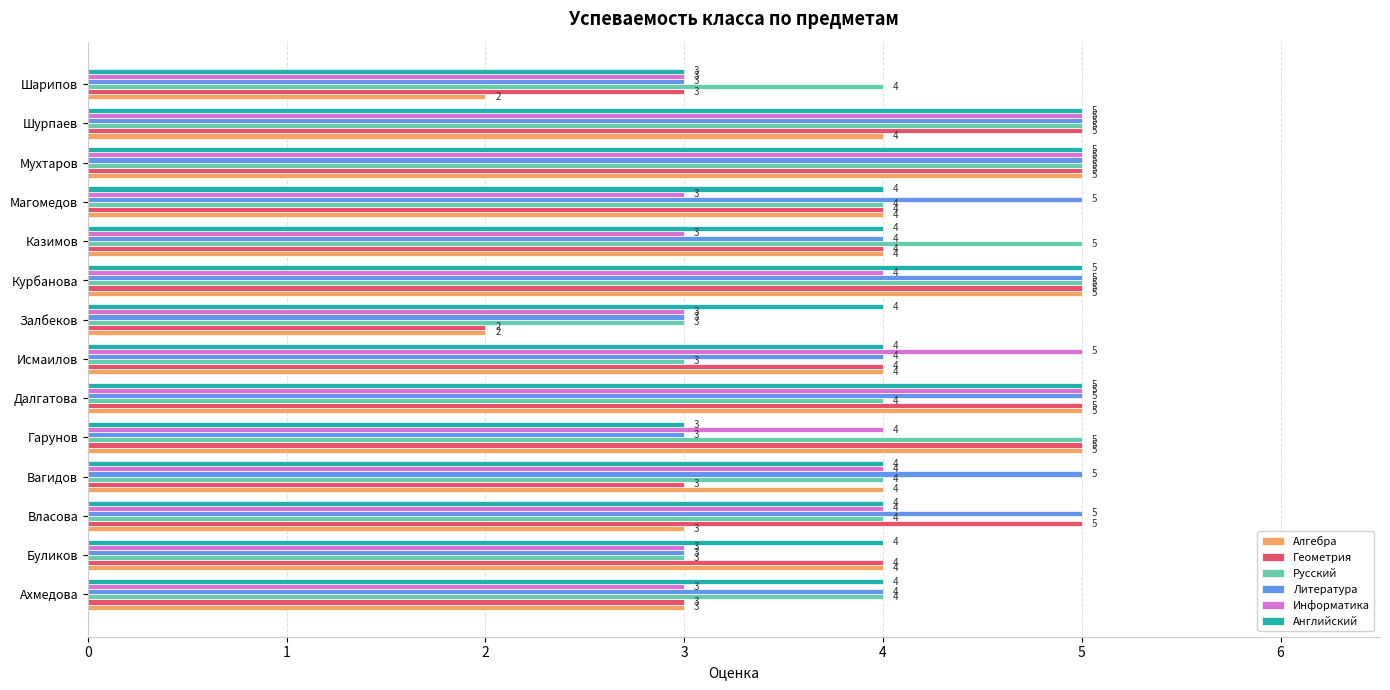

The value of Русский at Магомедов is 4. True or false?

True